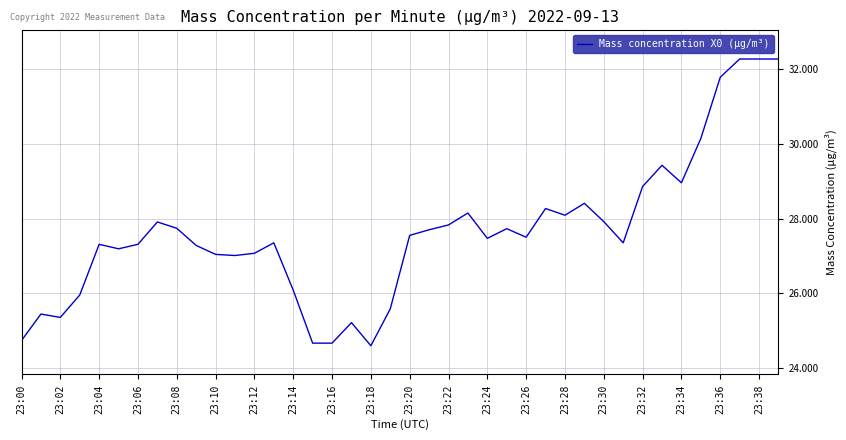

What is the difference between the maximum and minimum values?

7.7